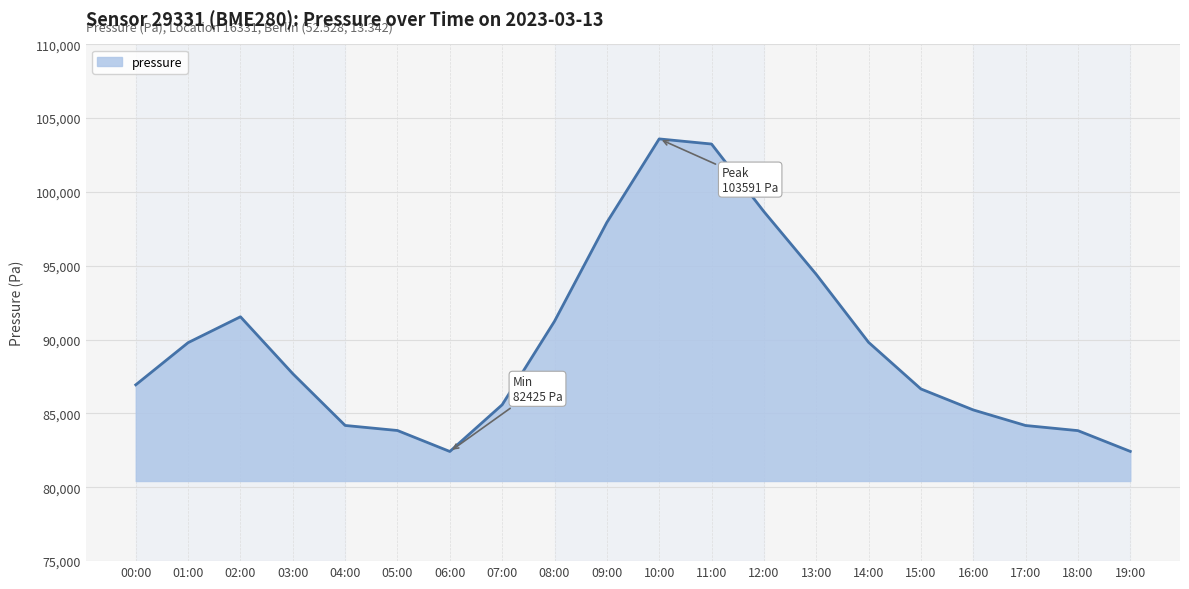

Where is the first local minimum?

06:00